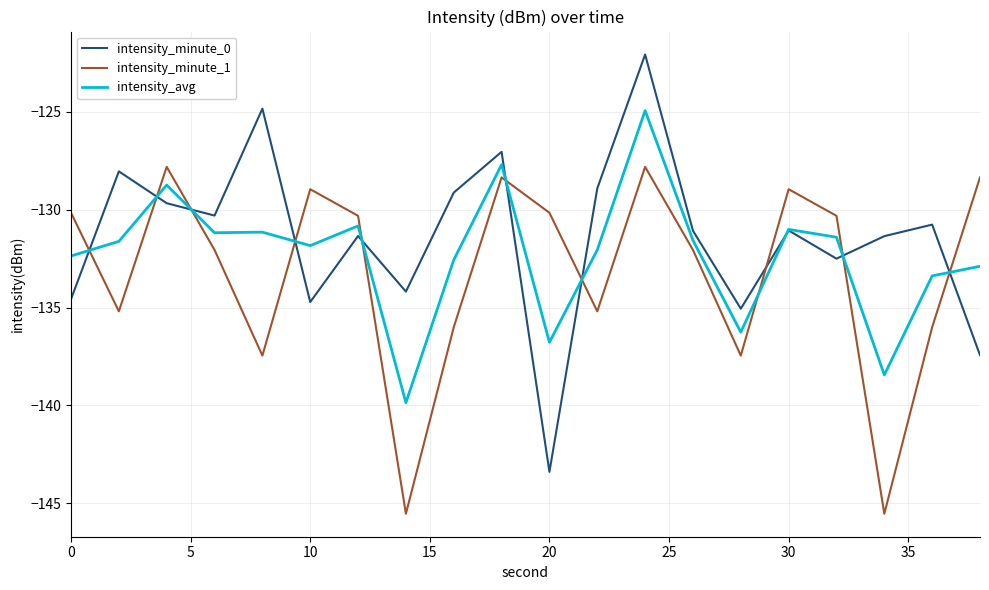

At how many categories does at least one series exceed -143?

20